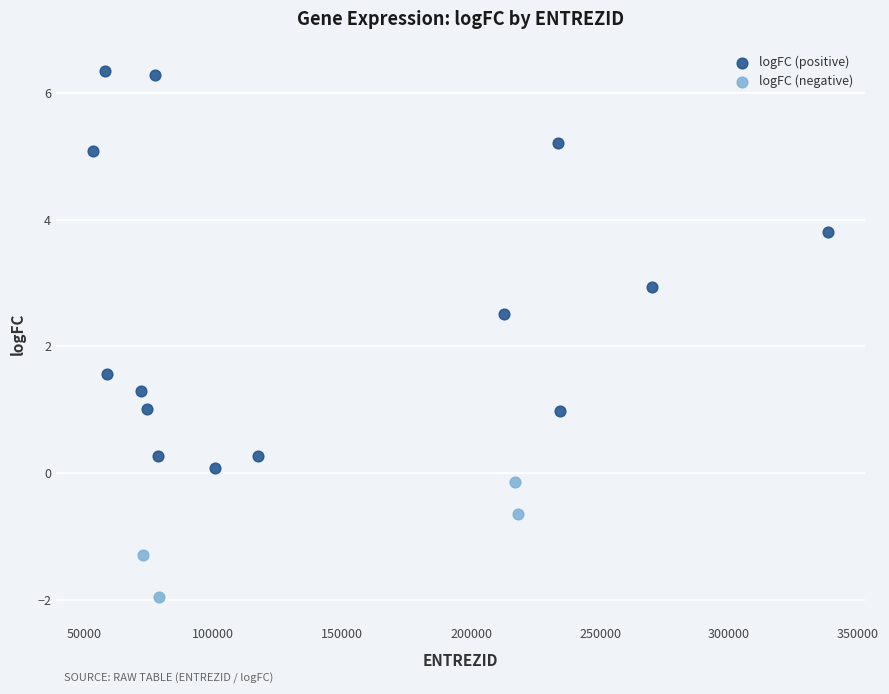

Which series contains the highest Y value?

logFC (positive)